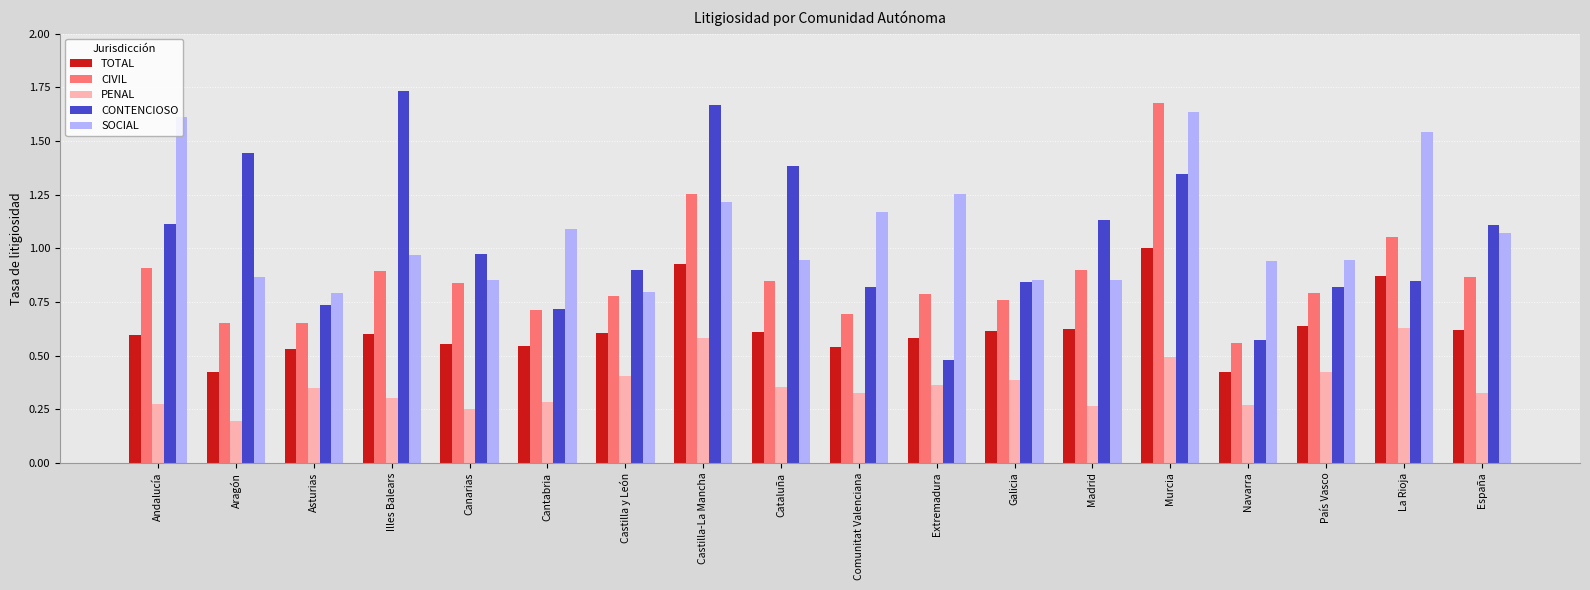

Is the value of SOCIAL at España greater than the value of TOTAL at Galicia?

Yes